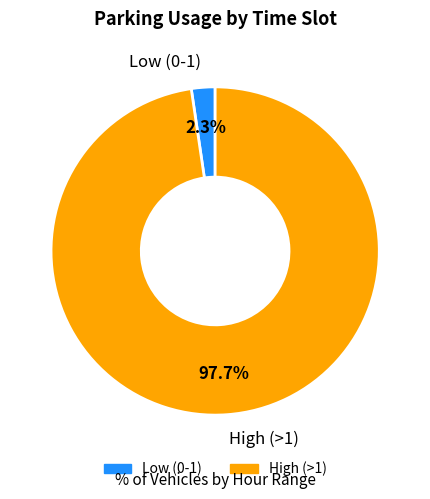

What is the total percentage of High (>1) and Low (0-1)?

100.0%